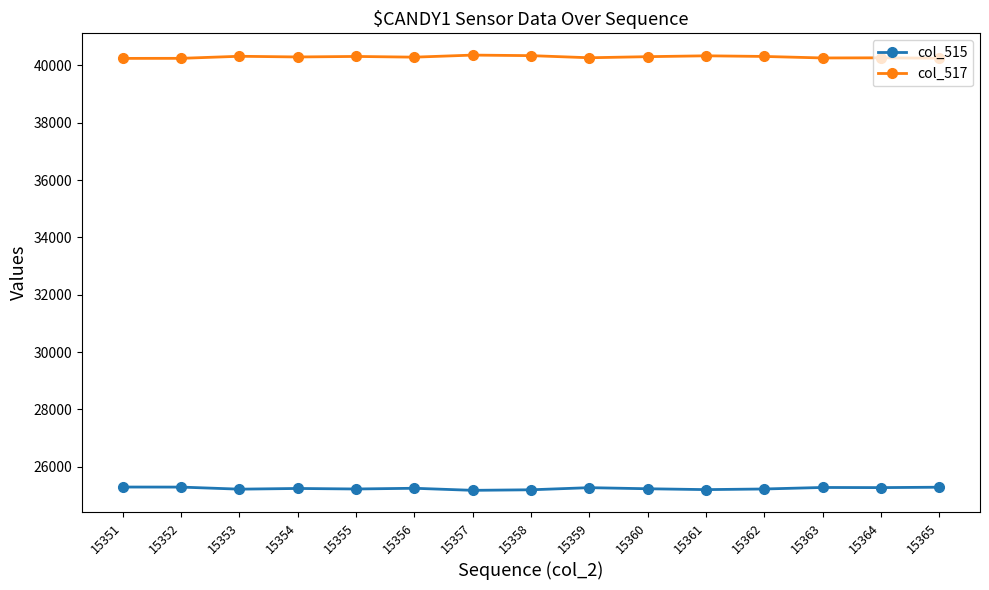

List the series in order of their overall mean, highest first.

col_517, col_515